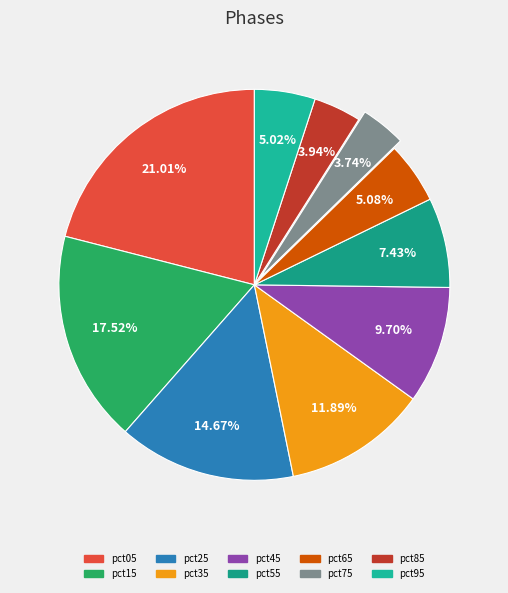

To the nearest percent, what portion does pct65 represent?

5%